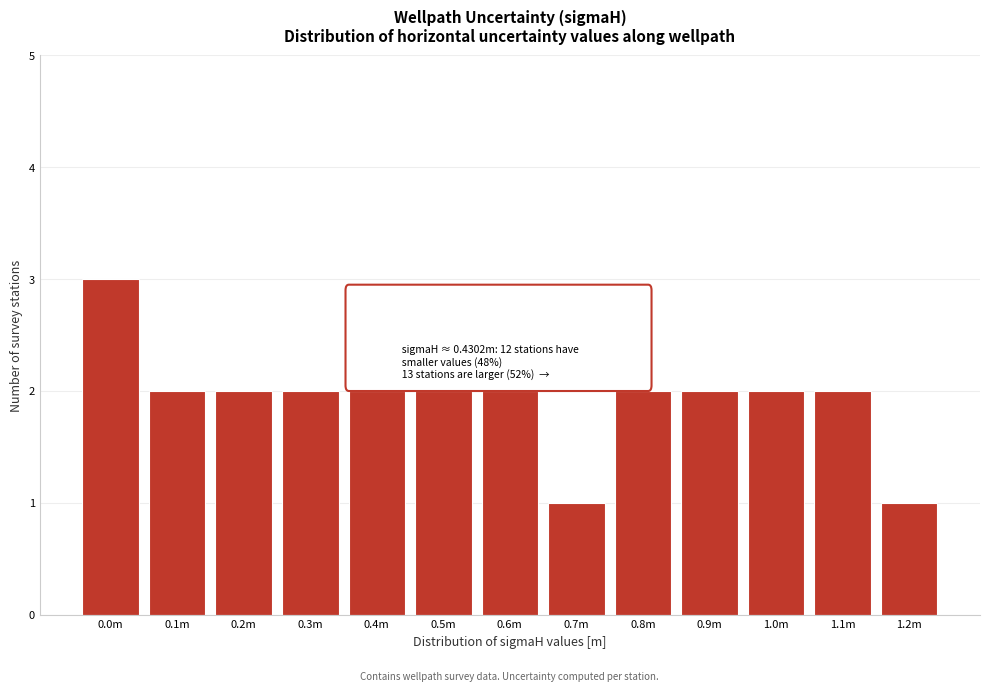

Reading left to right, transcribe all the data shown in this chart.

3	2	2	2	2	2	2	1	2	2	2	2	1